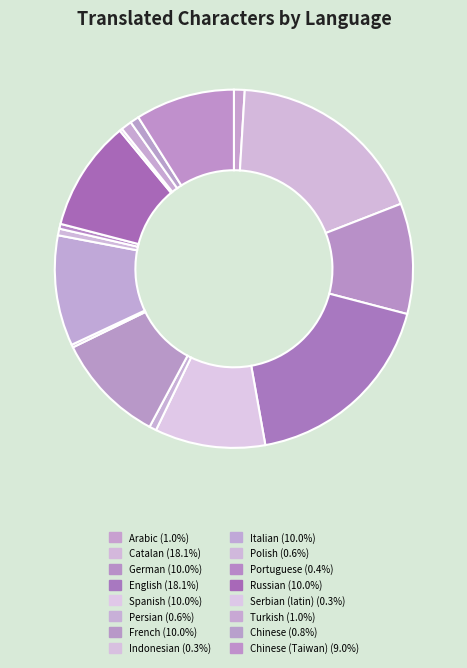

Which category has the smallest portion of the pie?

Indonesian